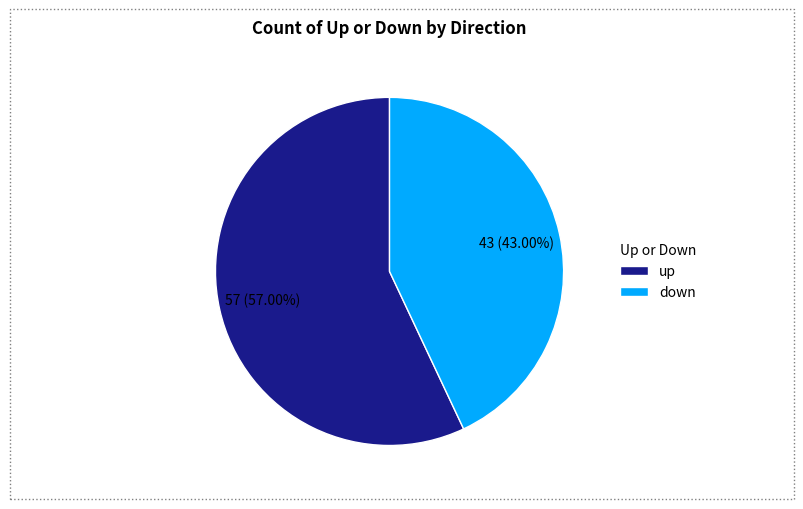

What is the ratio of the value at down to the value at up?

0.8